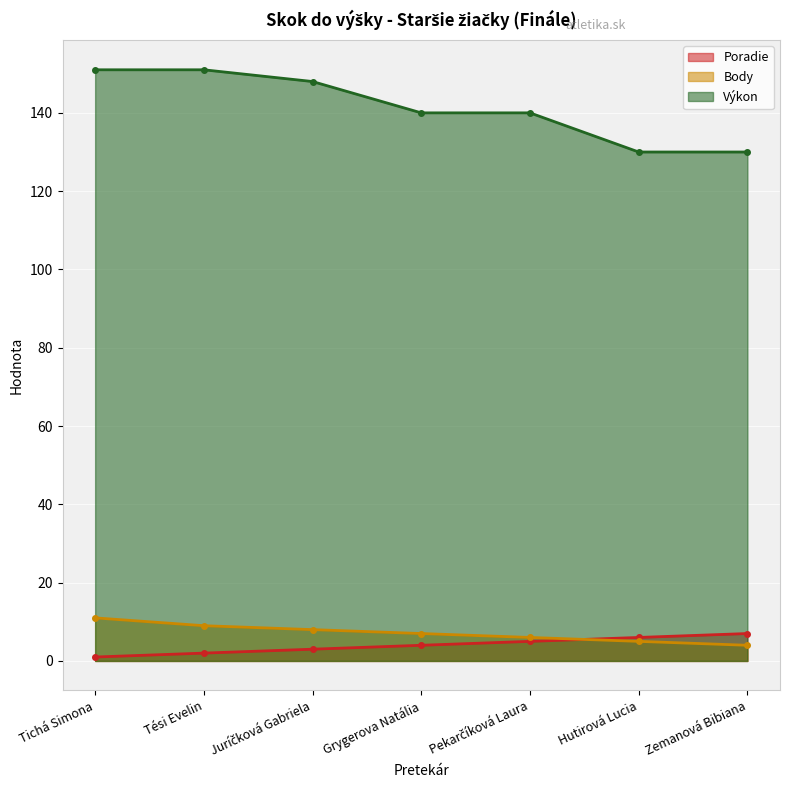

Rank the series at Tési Evelin from lowest to highest value.

Poradie, Body, Výkon